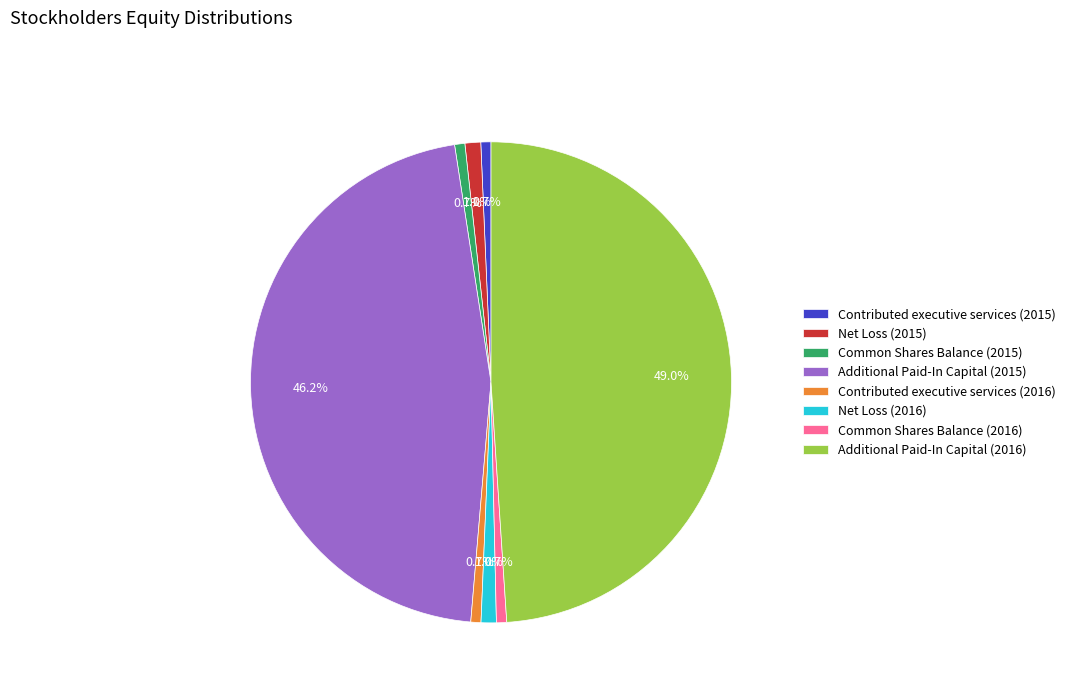

Is it true that Additional Paid-In Capital (2015) is 58% of the pie?

False